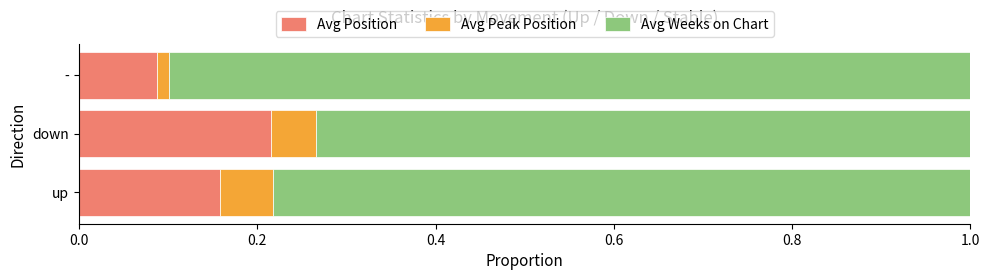

What is the total value across all series at up?

1.0